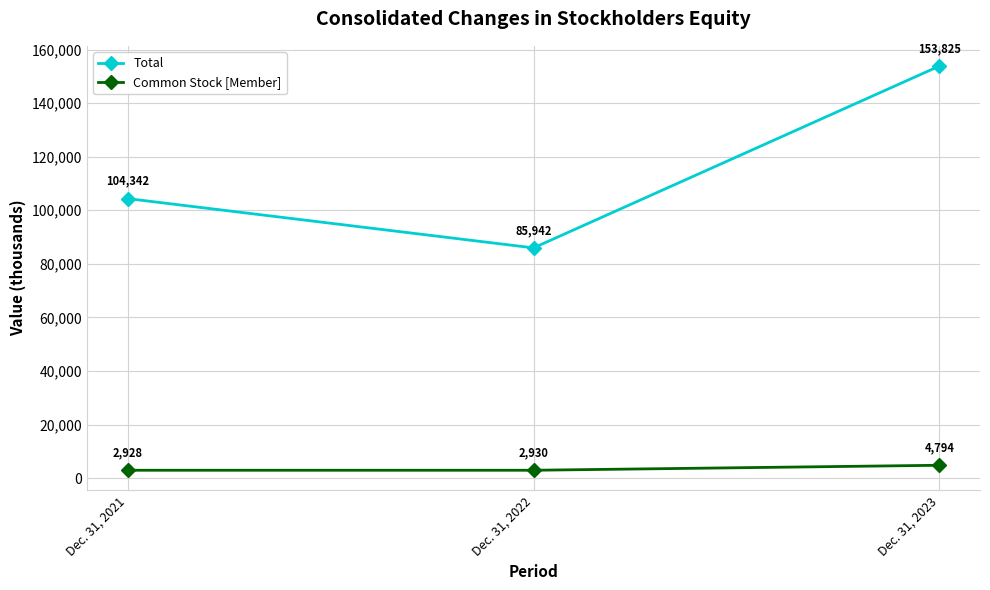

What are all the series names shown in the legend?

Total, Common Stock [Member]